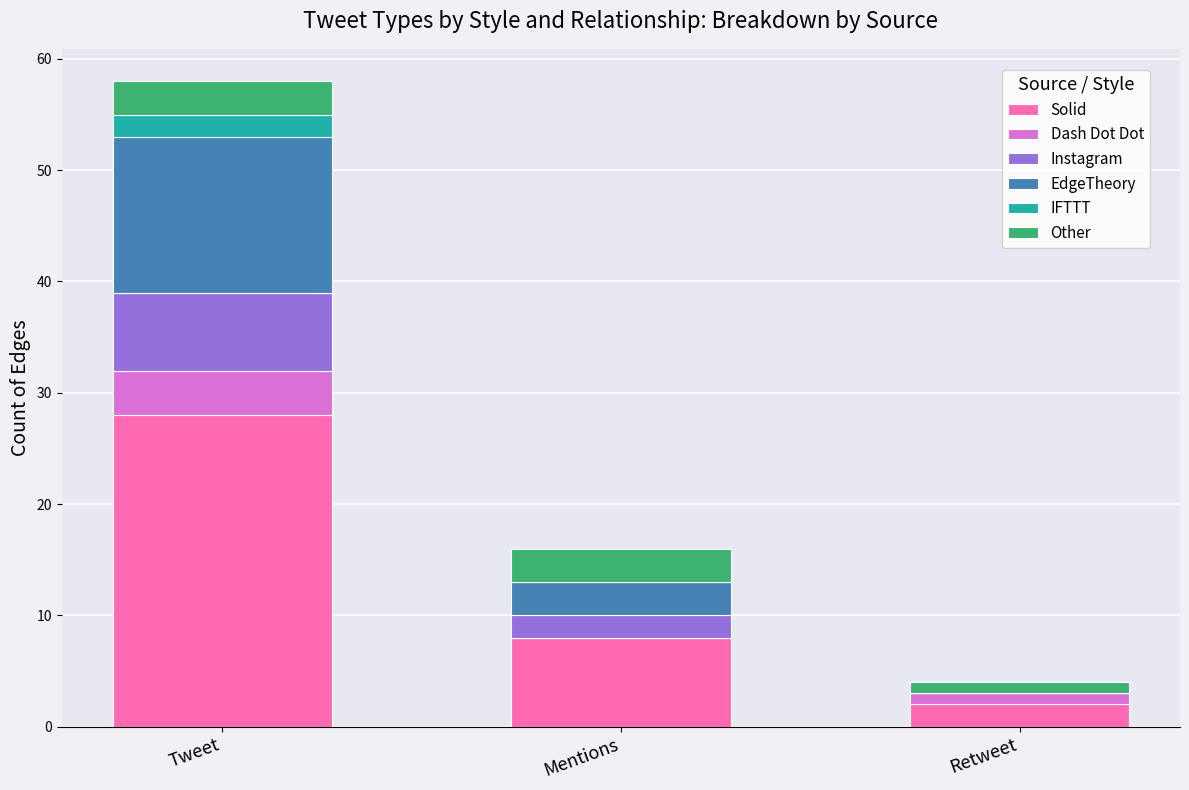

What is the total value across all series at Tweet?

58